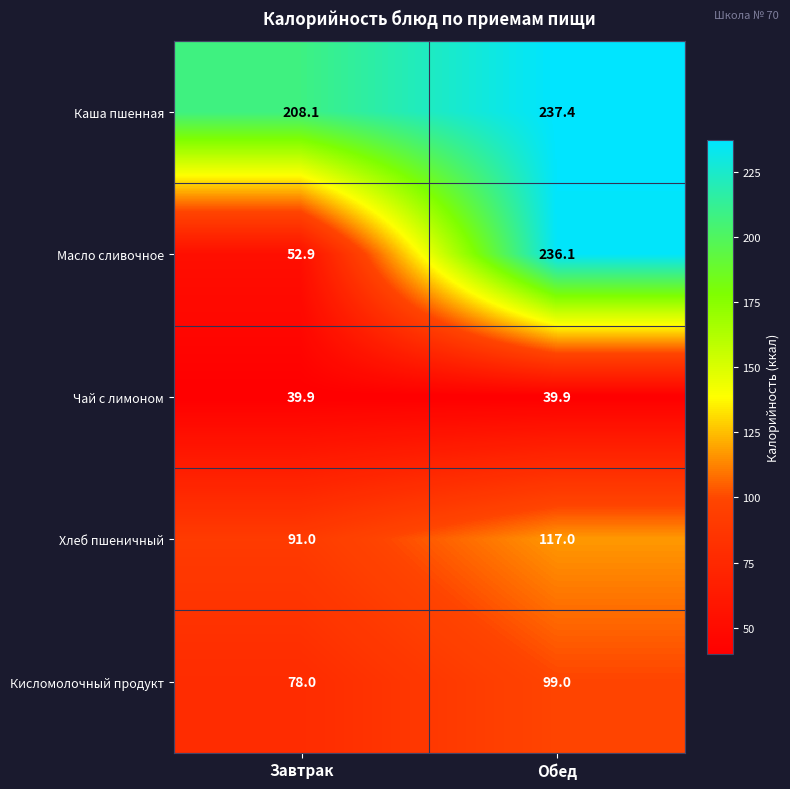

The Масло сливочное series shows 89.7 at Завтрак. True or false?

False